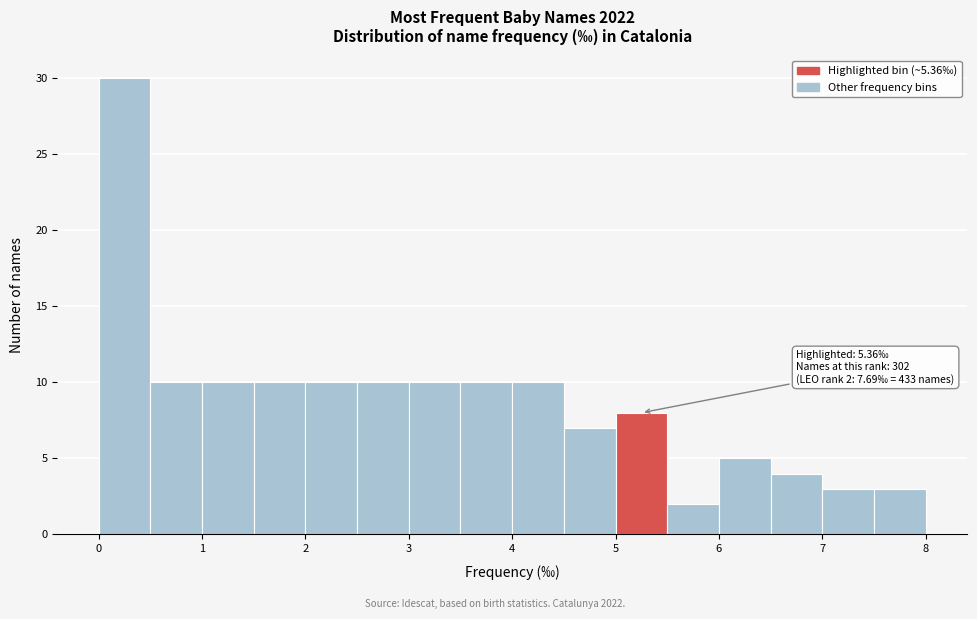

Which range on the x-axis has the tallest bar?

0.0 to 0.5